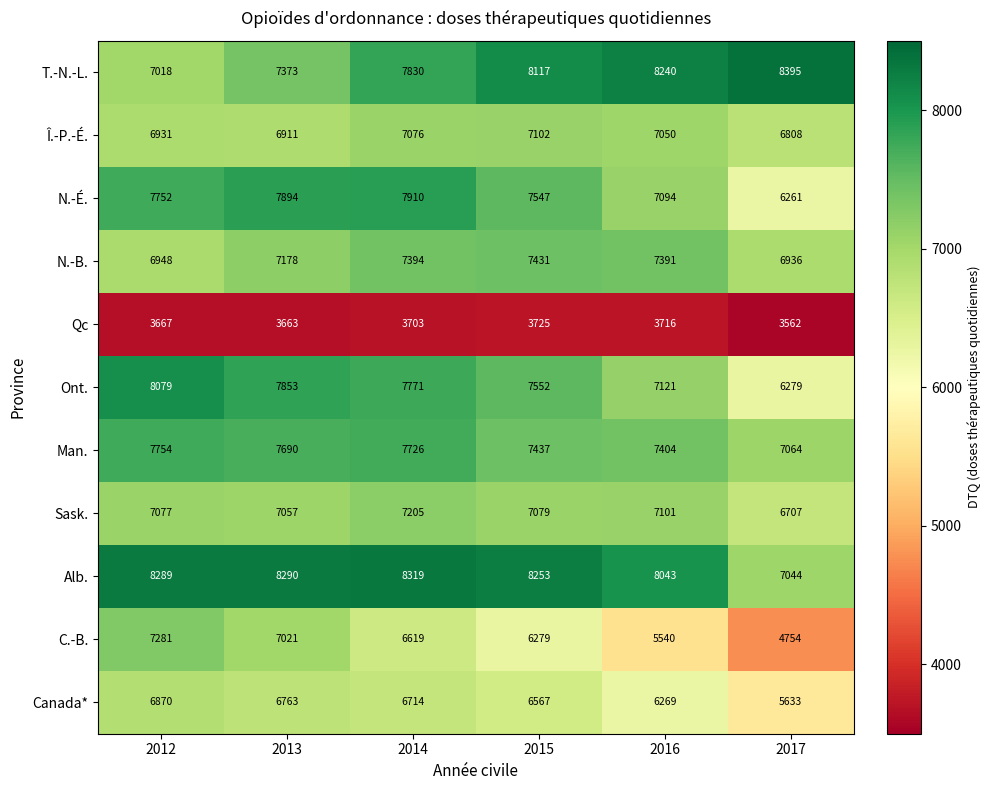

At which label does C.-B. first exceed 6619?

2012